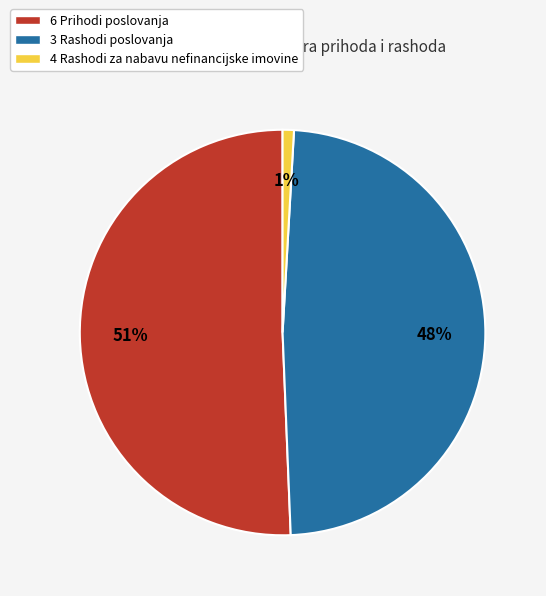

Which slice represents more than half of the pie?

6 Prihodi poslovanja